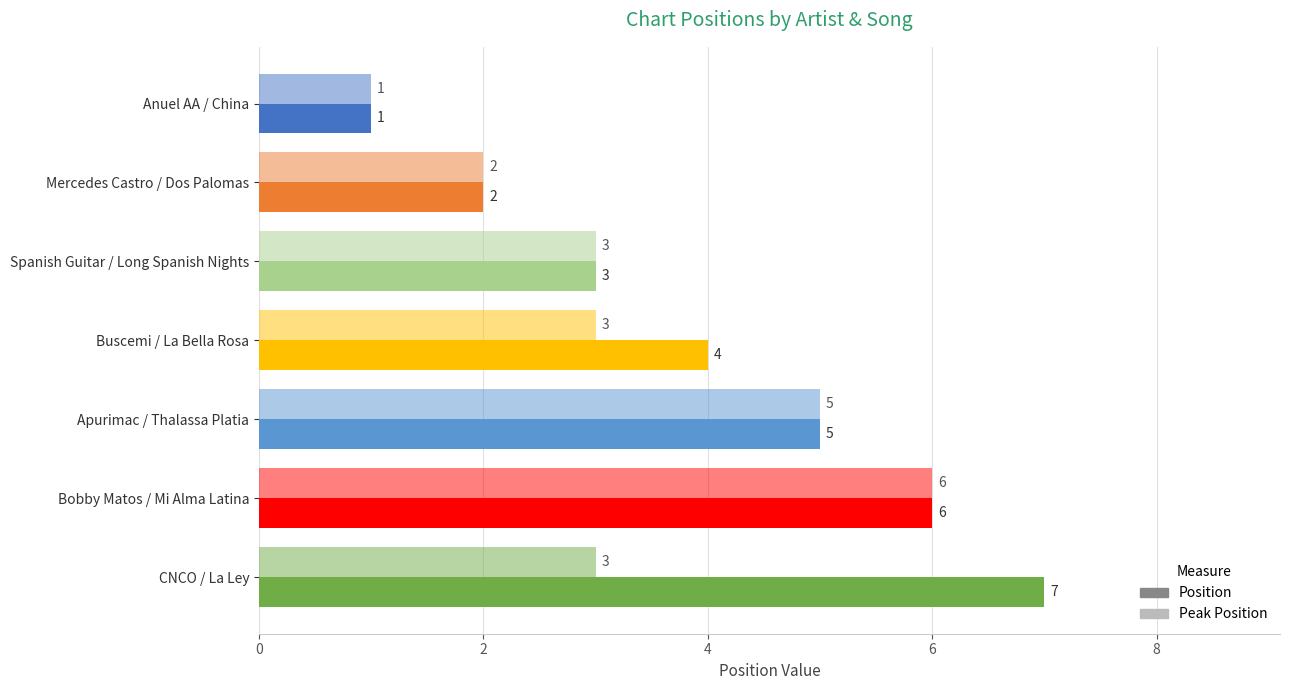

What is the maximum value for Peak Position?

6